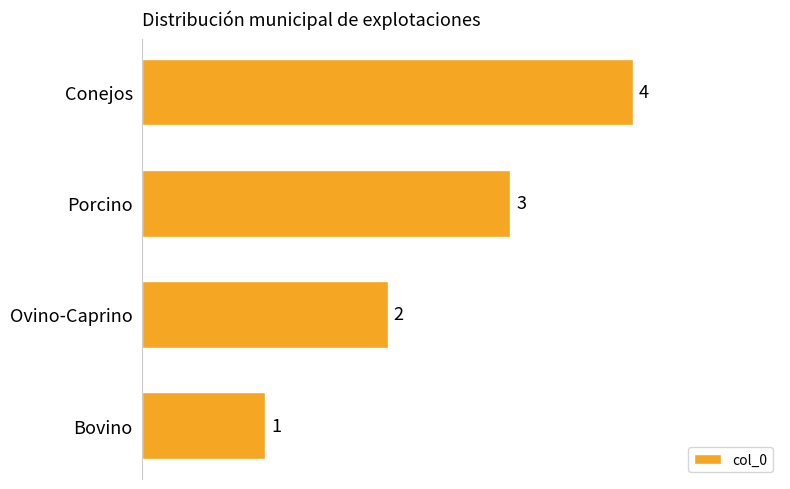

What is the difference between the maximum and minimum values?

3